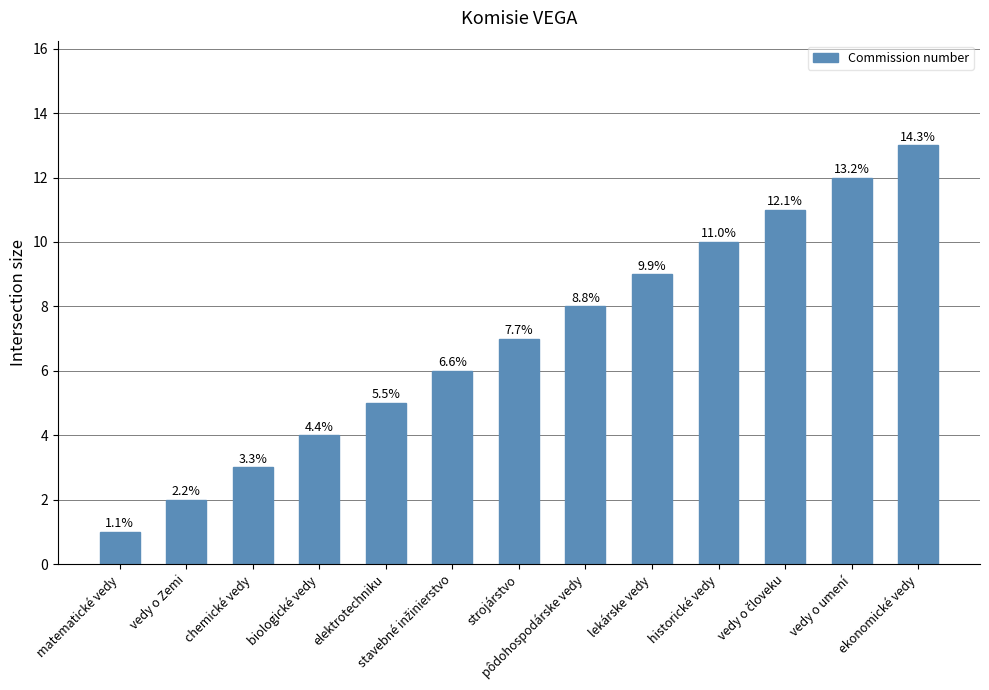

List the labels in order of value, largest first.

ekonomické vedy, vedy o umení, vedy o človeku, historické vedy, lekárske vedy, pôdohospodárske vedy, strojárstvo, stavebné inžinierstvo, elektrotechniku, biologické vedy, chemické vedy, vedy o Zemi, matematické vedy